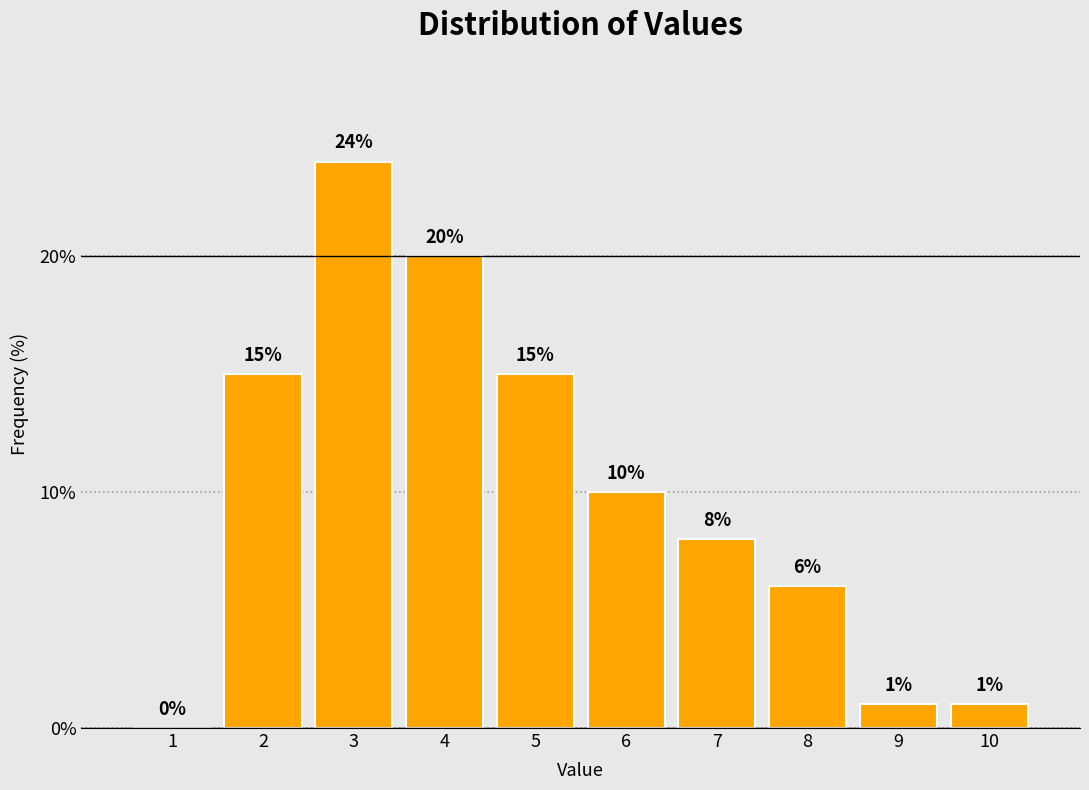

Reading left to right, list all the values displayed in this chart.

1=0	2=15	3=24	4=20	5=15	6=10	7=8	8=6	9=1	10=1